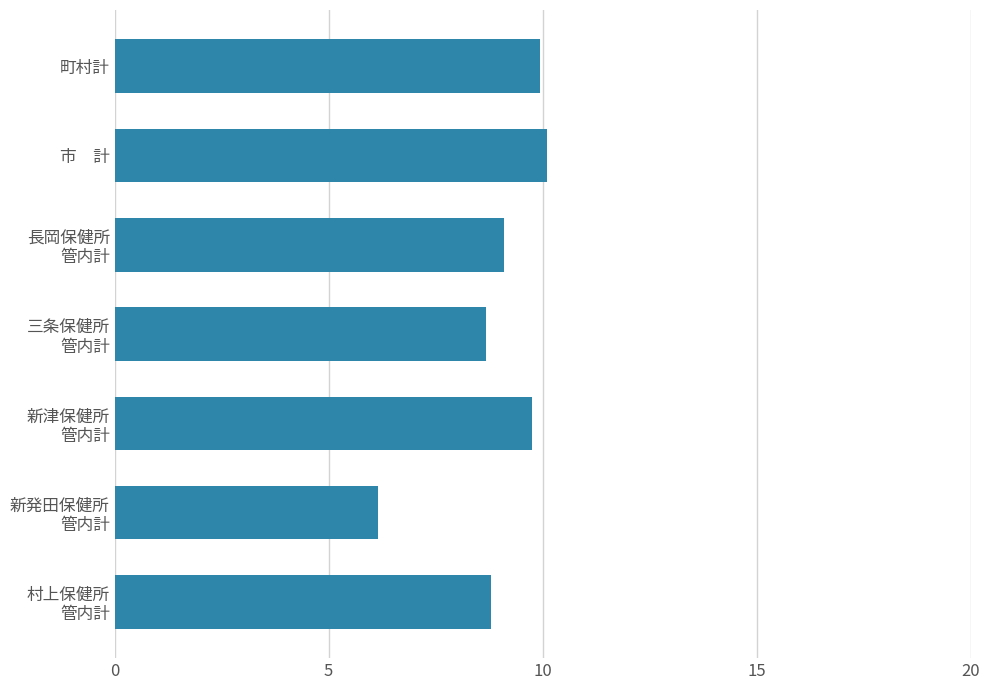

Which category has the lowest value across all series?

新発田保健所
管内計